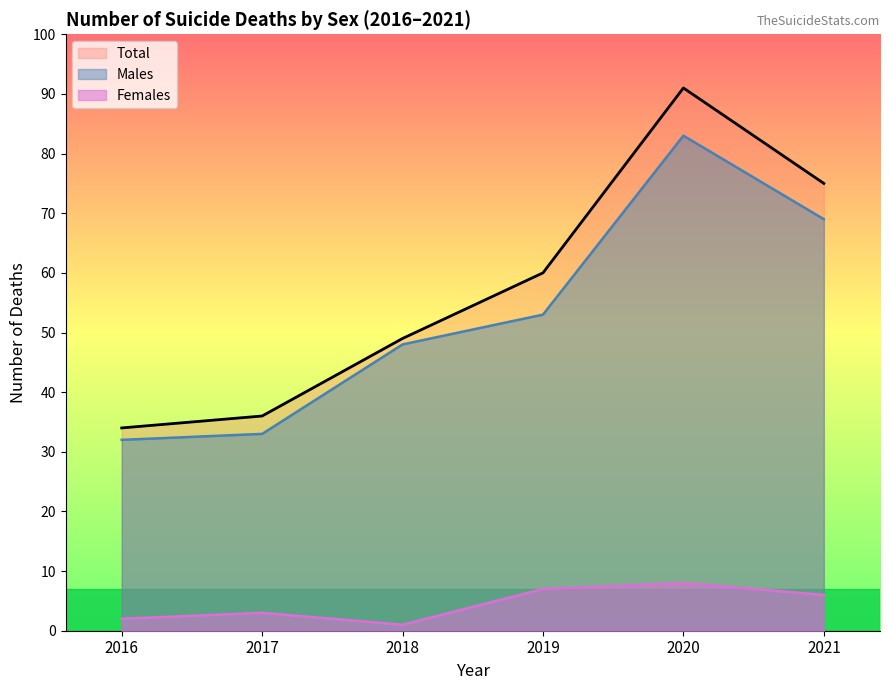

What is the difference between the Total values at 2017 and 2019?

24